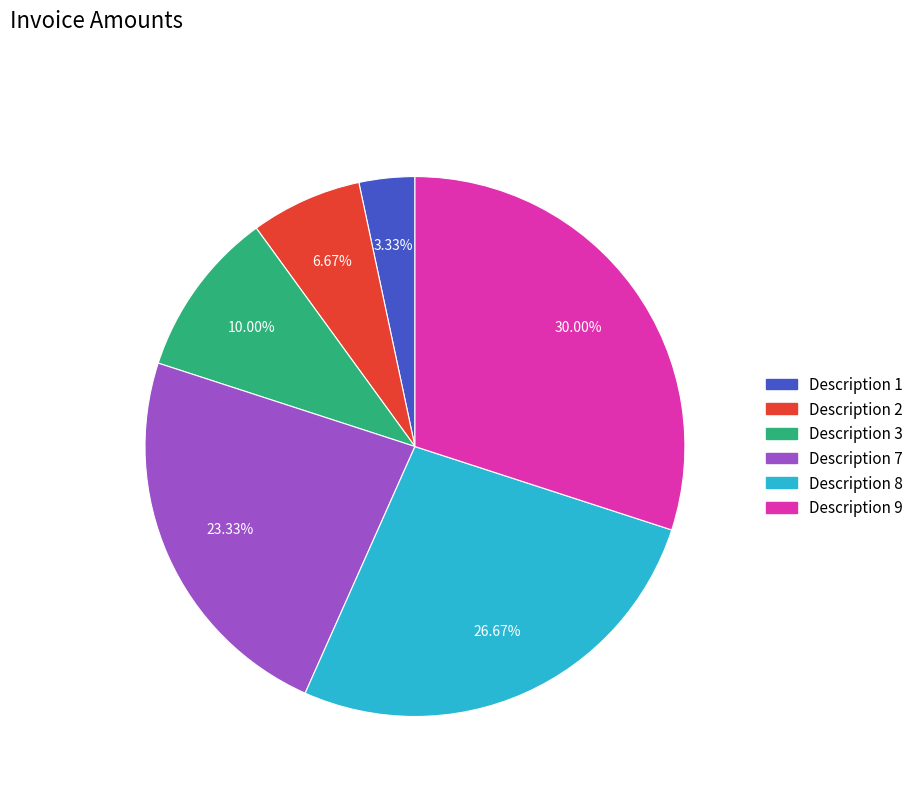

How many slices are in this pie chart?

6